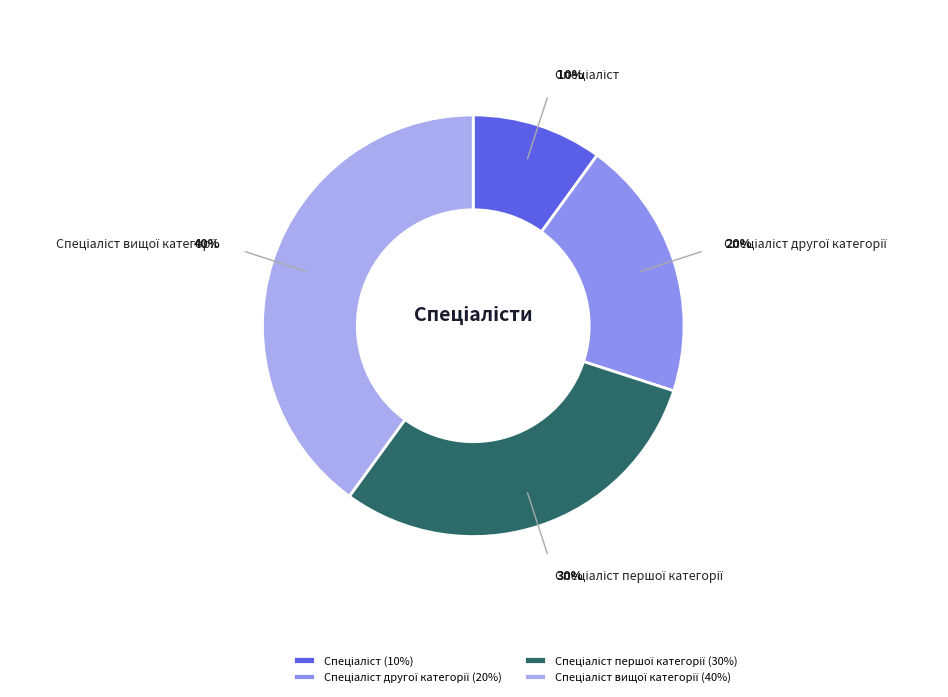

Is there any slice that represents more than half of the pie?

No